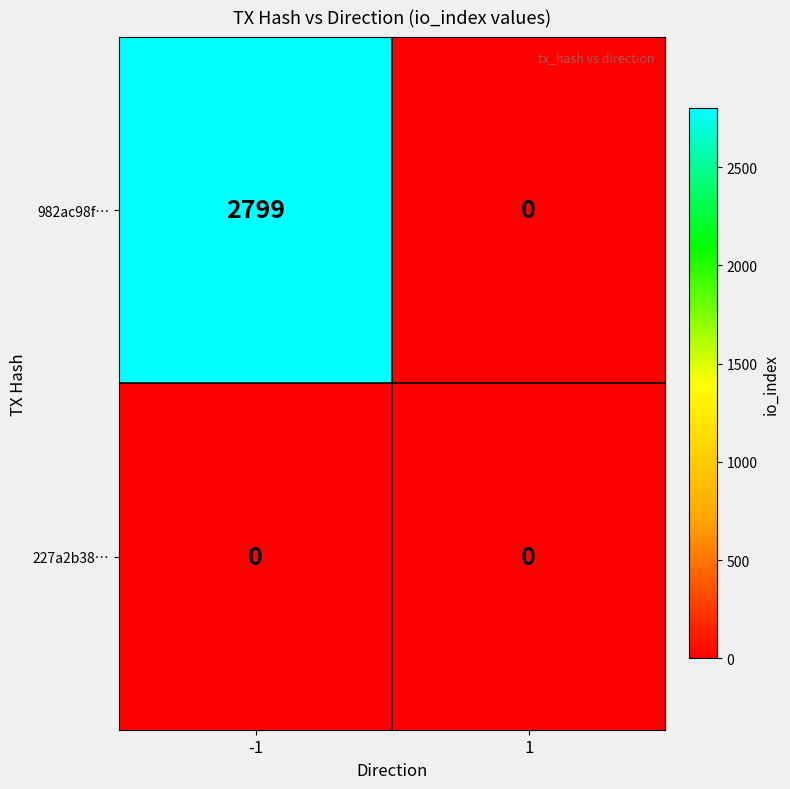

Reading right to left, what are all the values shown in this chart?

982ac98f…: 1=0	-1=2799
227a2b38…: 1=0	-1=0